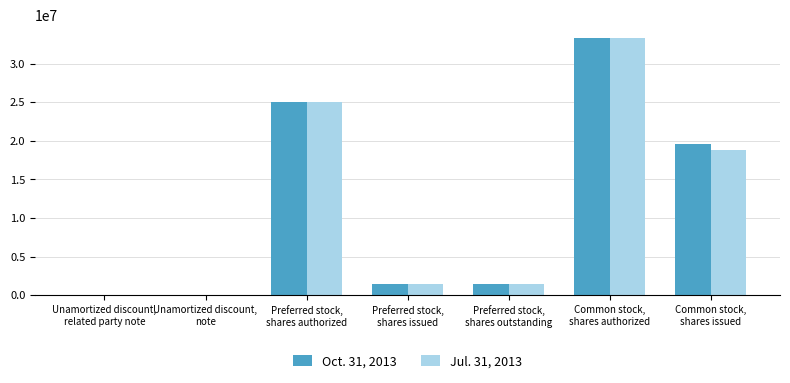

Where is Jul. 31, 2013 nearest to the value 16670988?

Common stock,
shares issued